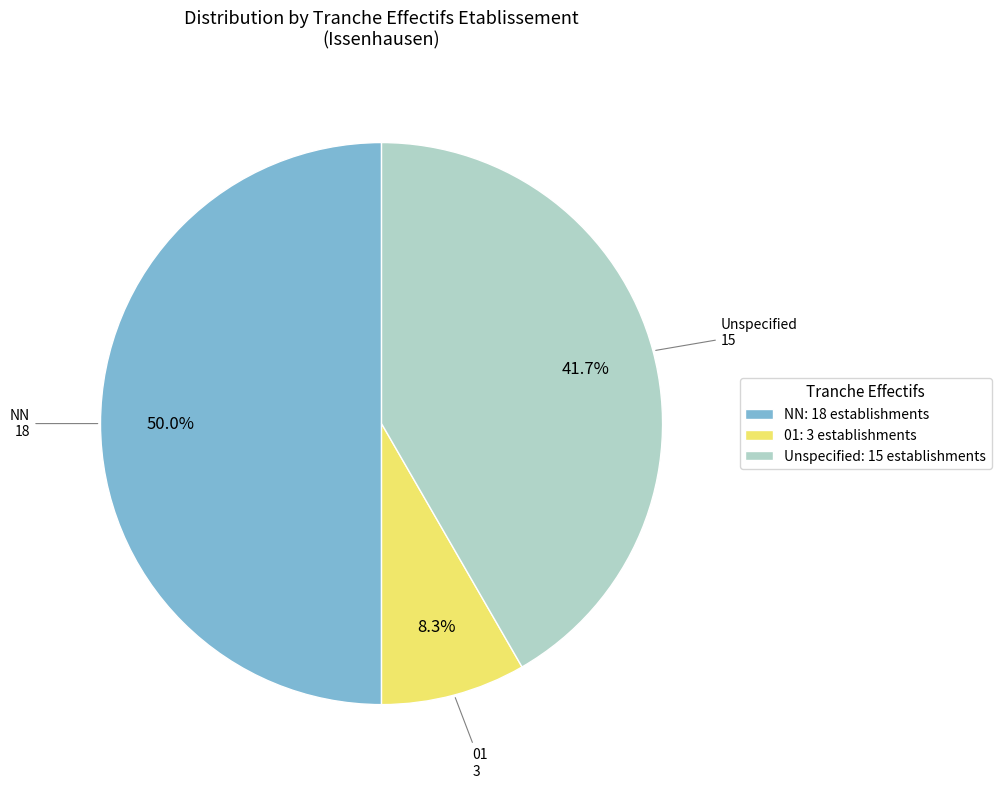

Between Unspecified: 15 establishments and NN: 18 establishments, which is larger?

NN: 18 establishments